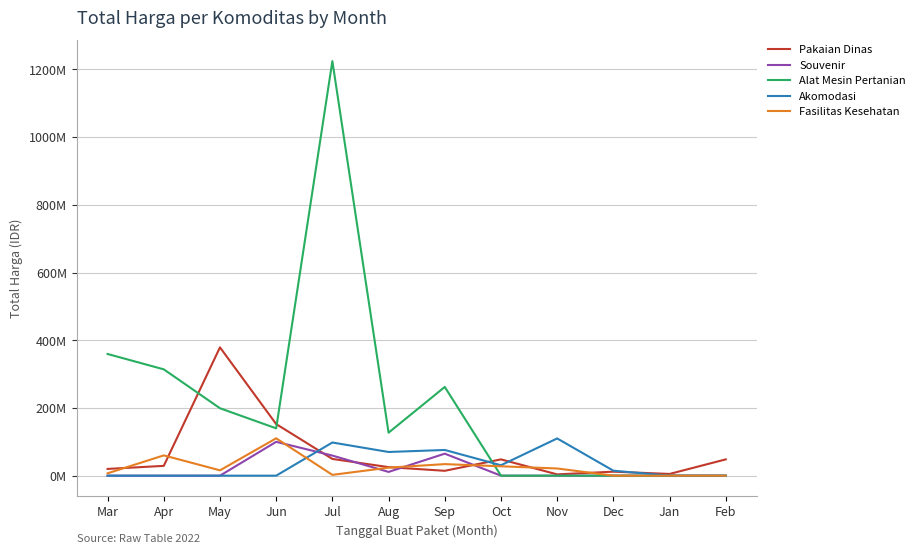

What are all the series names shown in the legend?

Pakaian Dinas, Souvenir, Alat Mesin Pertanian, Akomodasi, Fasilitas Kesehatan